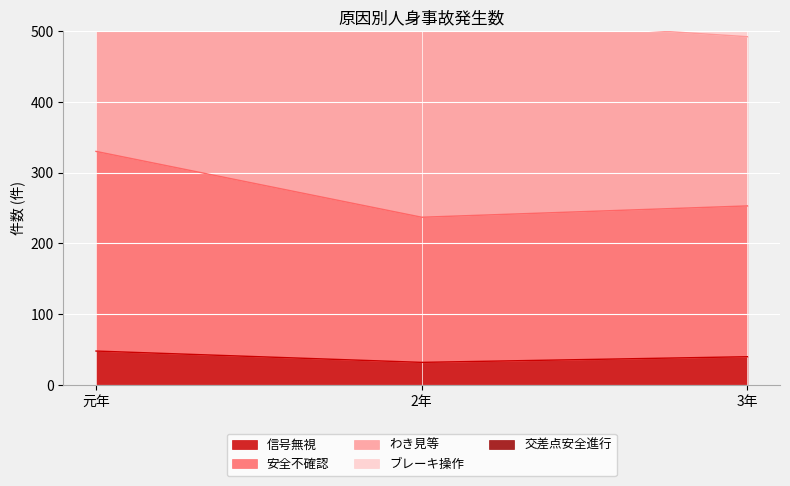

What is the spread (max minus min) of values at 3年?

479